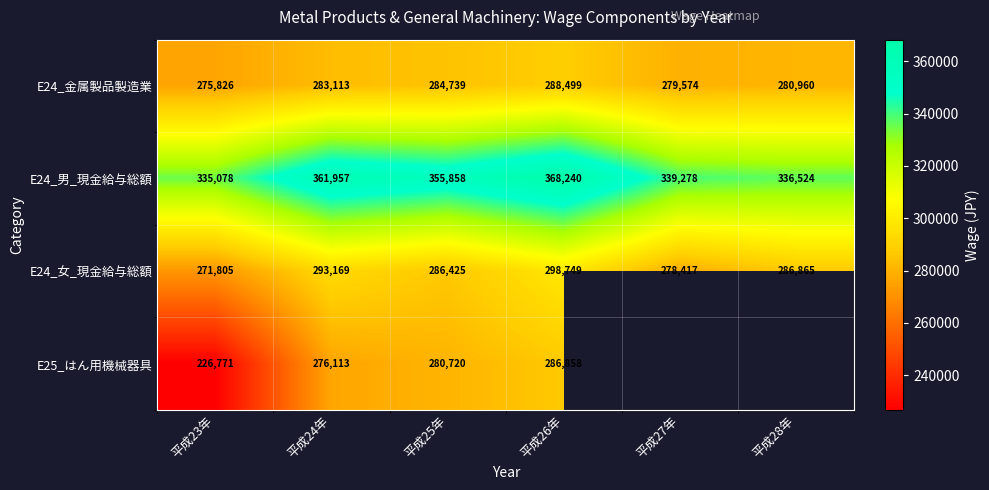

What is the difference between the highest and lowest values at 平成25年?

75138